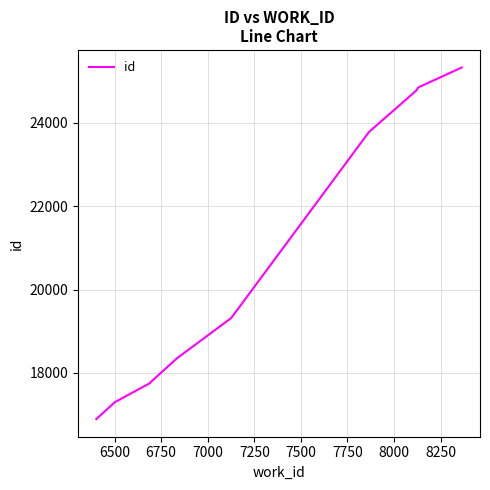

What is the minimum value shown in the chart?

16891